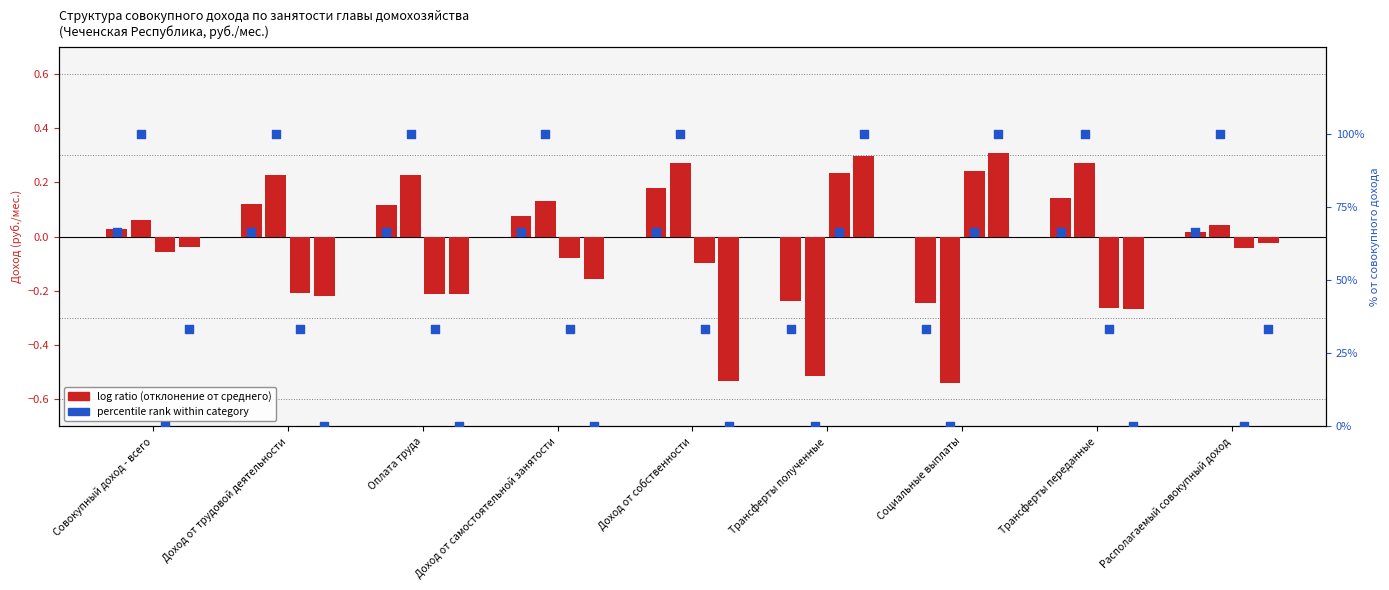

Which has a higher value, Трансферты полученные or Доход от самостоятельной занятости?

Доход от самостоятельной занятости